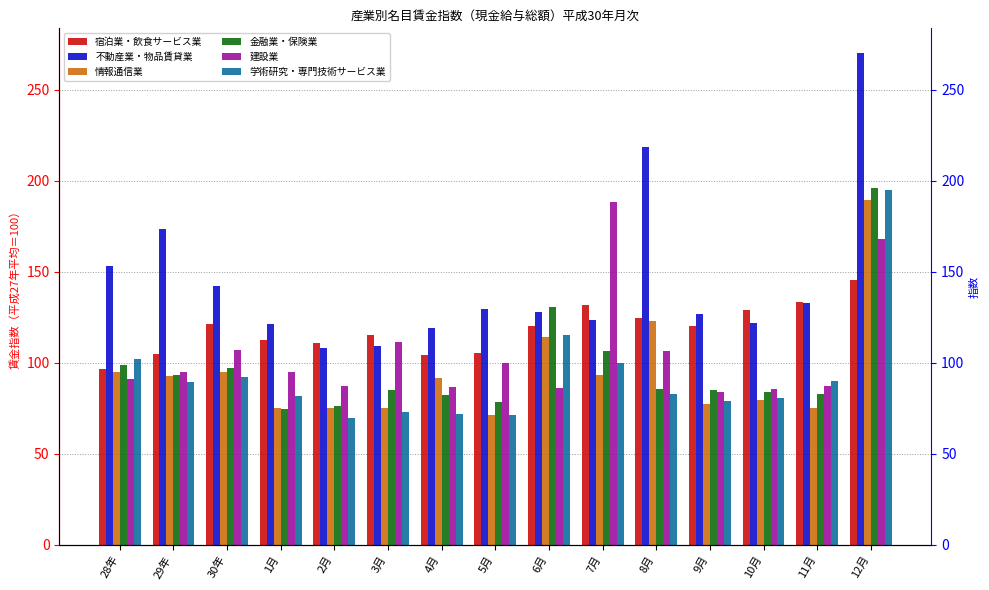

What is the maximum value for 金融業・保険業?

196.2